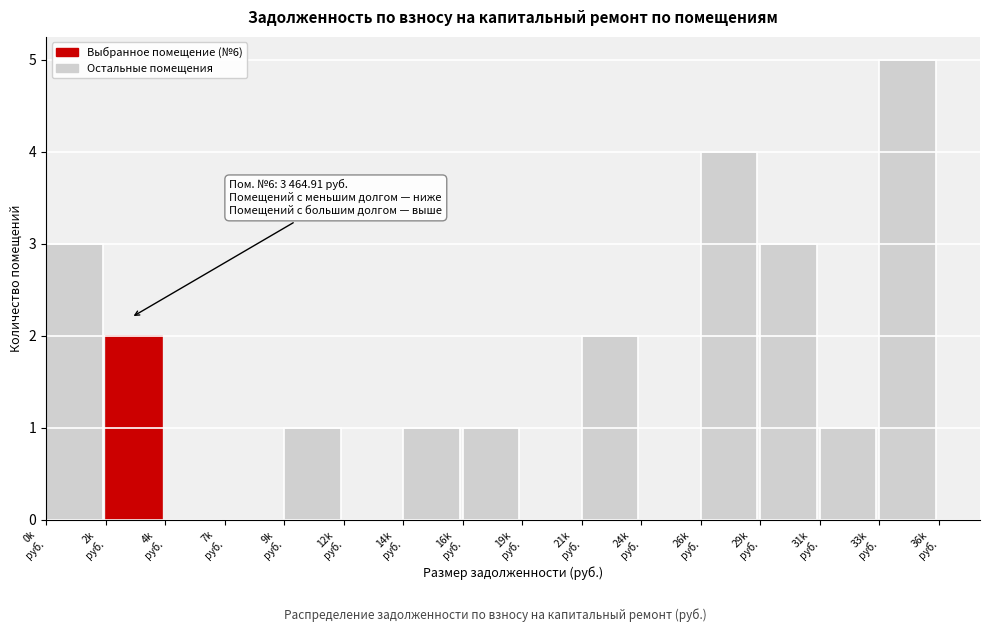

What is the sum of all values?

23